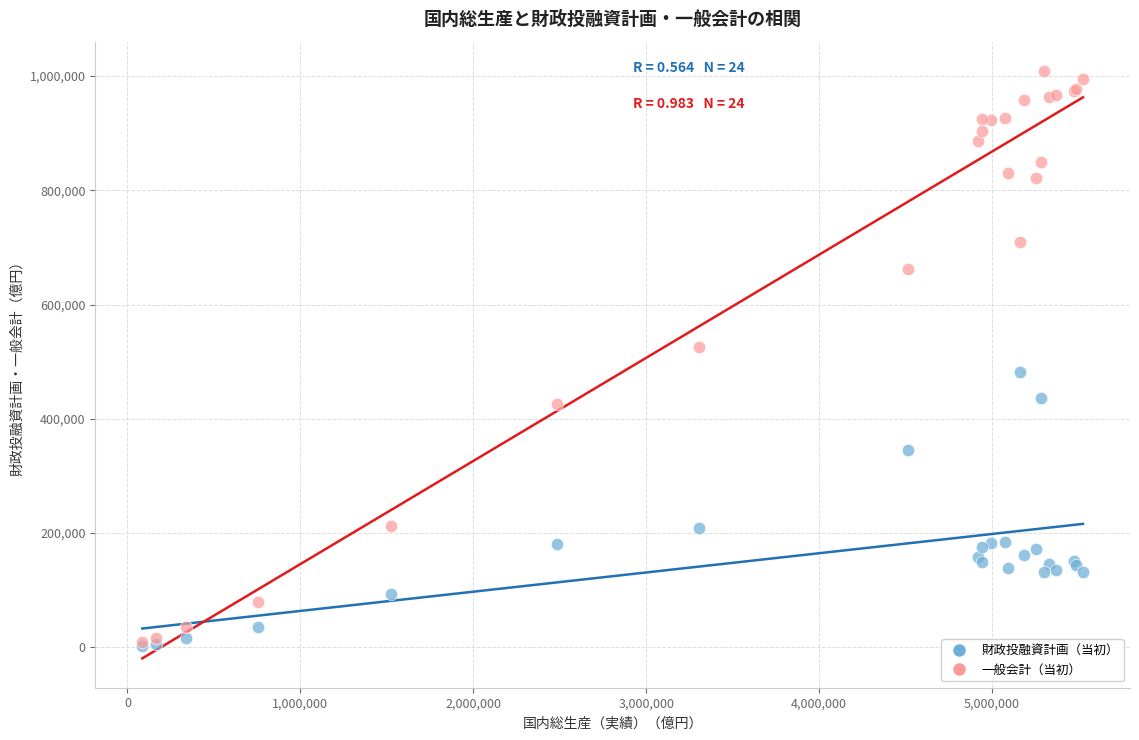

In the 一般会計（当初） series, what Y value is closest to 509353?

524996